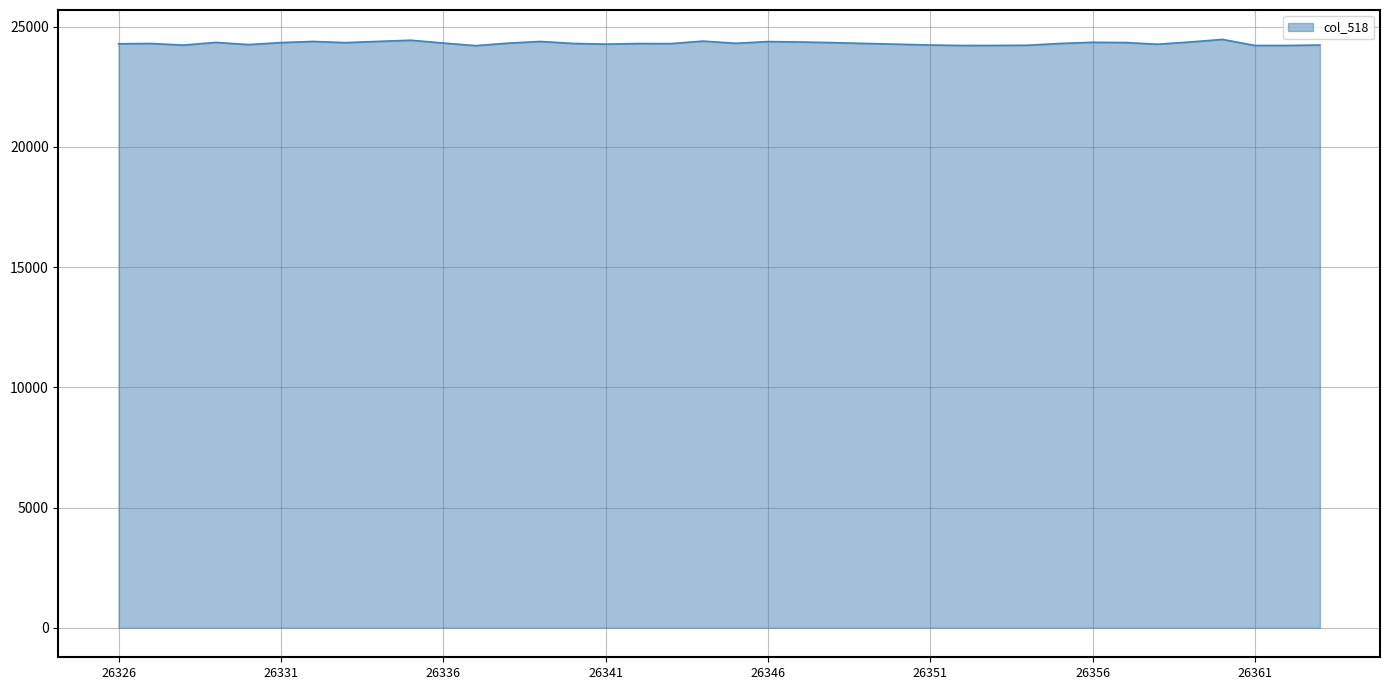

What is the minimum value shown in the chart?

24206